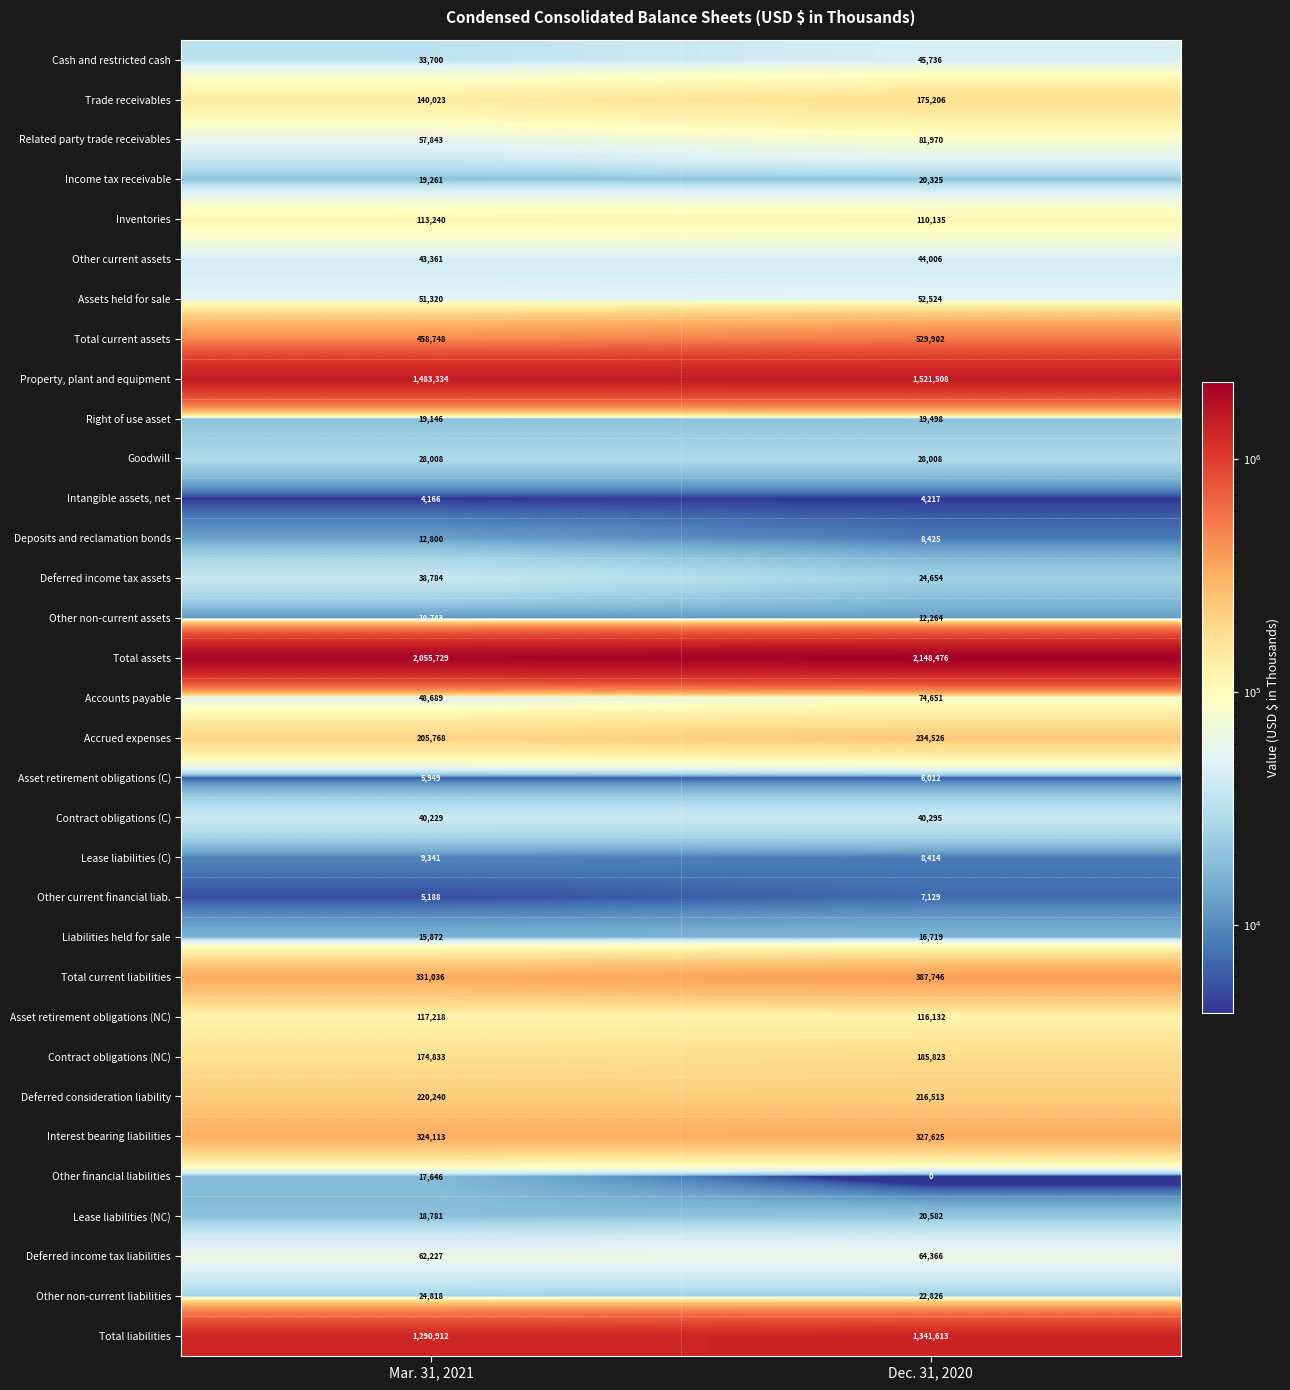

What is the total value across all series at Dec. 31, 2020?

7897826